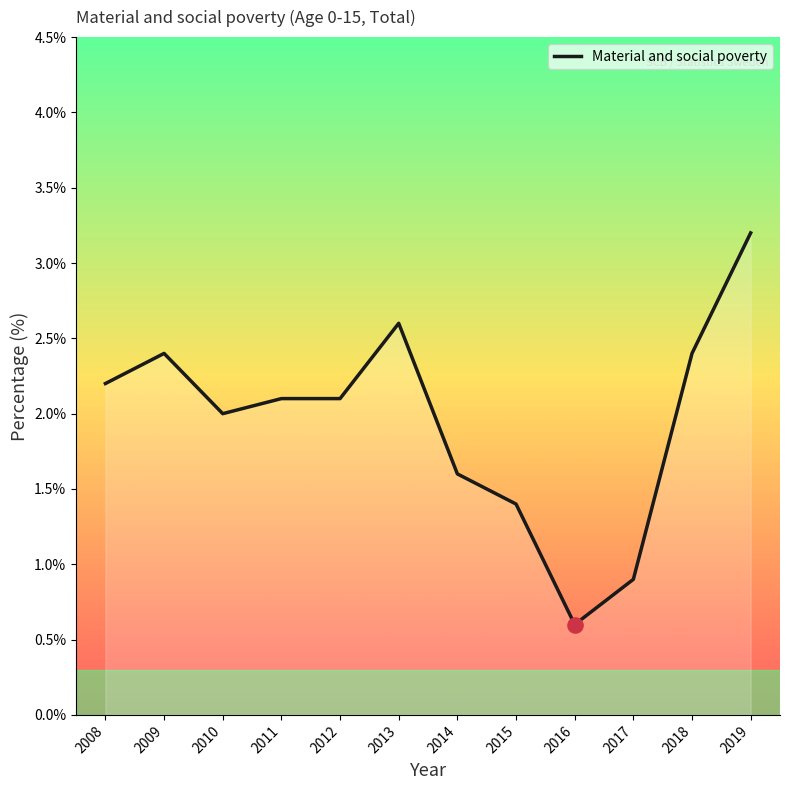

What is the change in value from 2013 to 2014?

-1.0